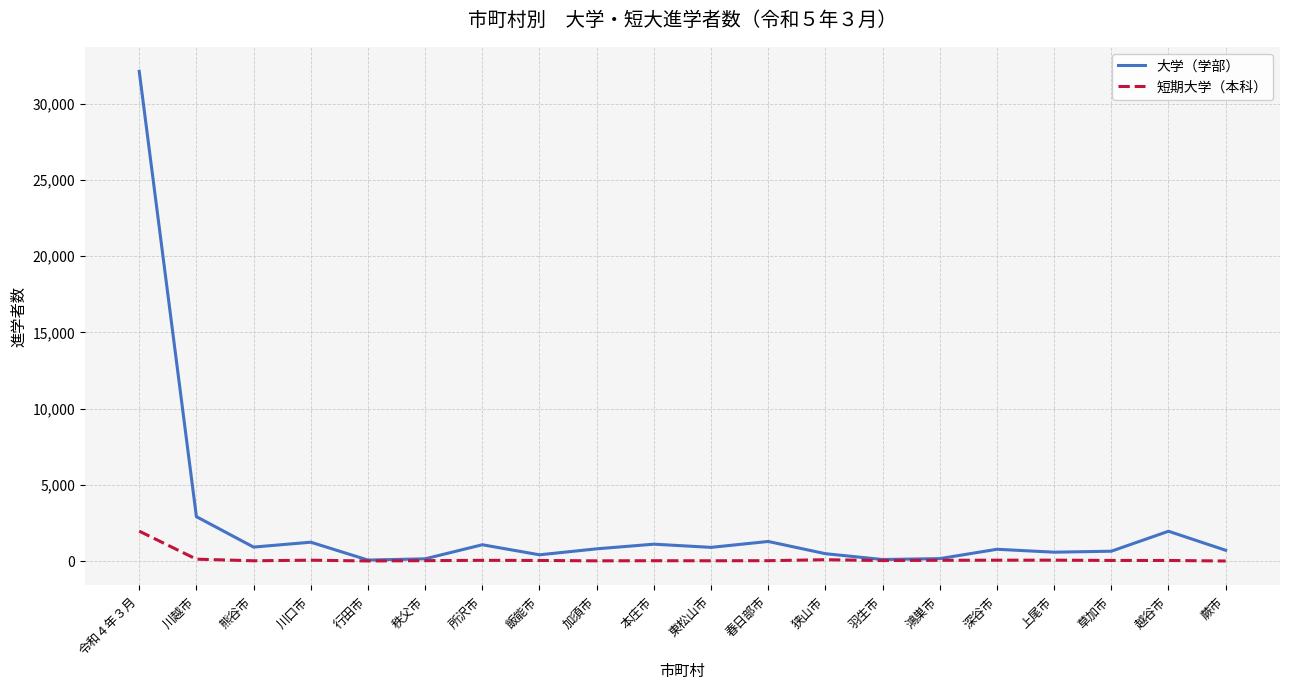

What is the difference between the maximum and minimum values in the 大学（学部） series?

32063